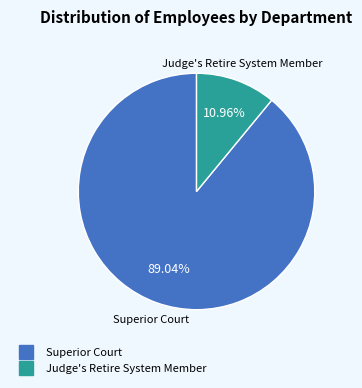

To the nearest percent, what portion does Judge's Retire System Member represent?

11%